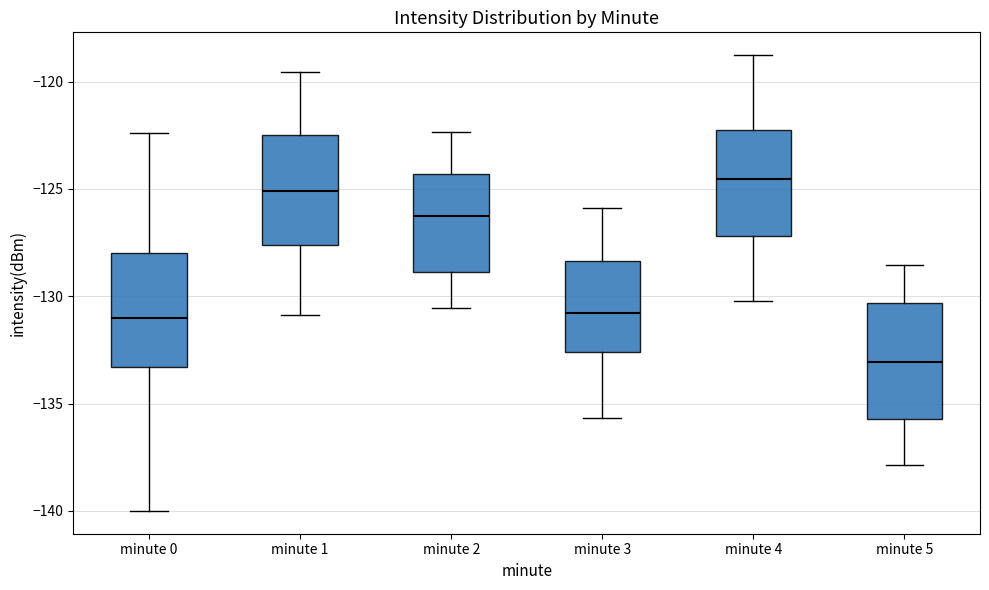

Reading left to right, read every box against the y-axis: the position of its median line, the range the box covers, and the ends of its whiskers. The values are not printed on the chart, so give them approximately, as read against the axis.

minute 0: median -131.0, box -133.5 to -128.0, whiskers -140.0 to -122.5
minute 1: median -125.0, box -127.5 to -122.5, whiskers -131.0 to -119.5
minute 2: median -126.5, box -129.0 to -124.5, whiskers -130.5 to -122.5
minute 3: median -131.0, box -132.5 to -128.5, whiskers -135.5 to -126.0
minute 4: median -124.5, box -127.0 to -122.5, whiskers -130.0 to -119.0
minute 5: median -133.0, box -135.5 to -130.5, whiskers -138.0 to -128.5